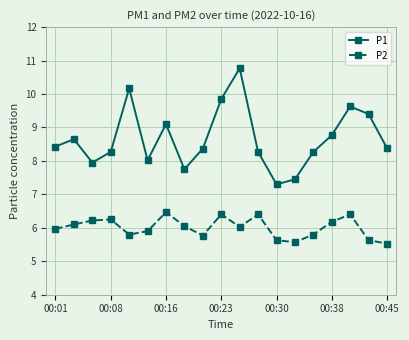

What are all the series names shown in the legend?

P1, P2